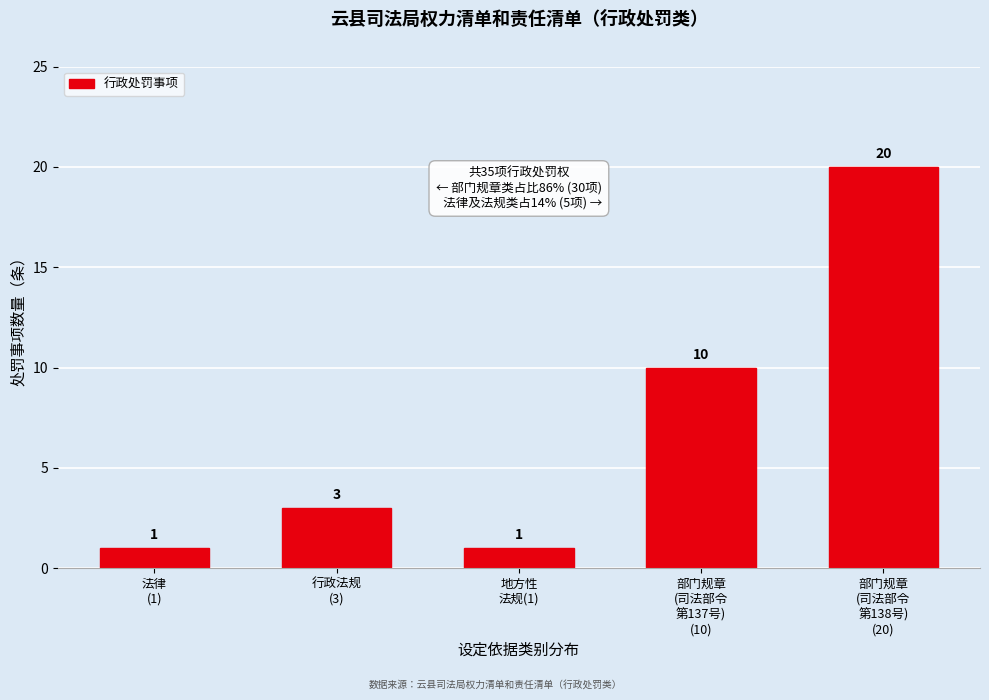

Reading left to right, transcribe all the data shown in this chart.

1	3	1	10	20